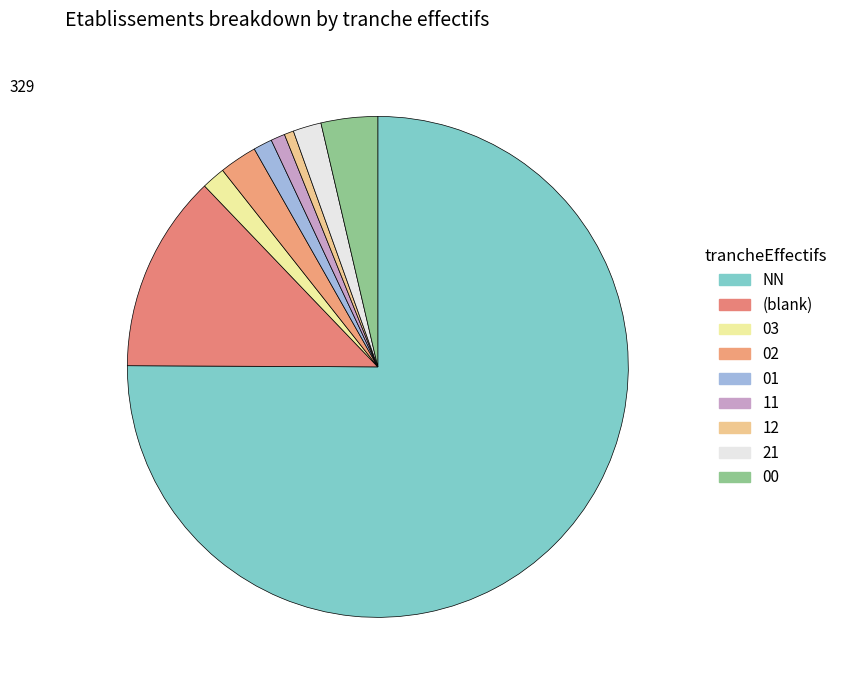

Is it true that NN is 69% of the pie?

False